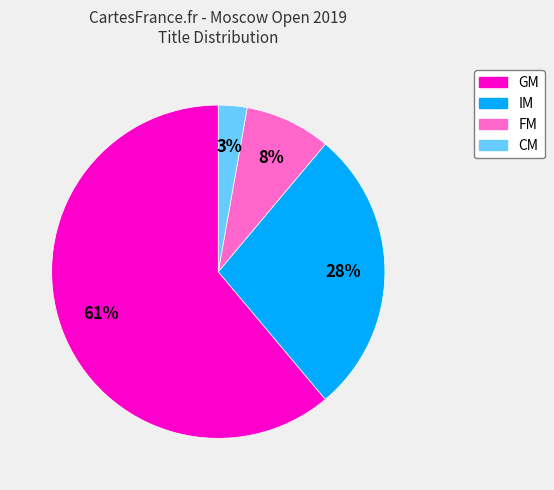

Combined, do GM and FM account for over 50%?

Yes